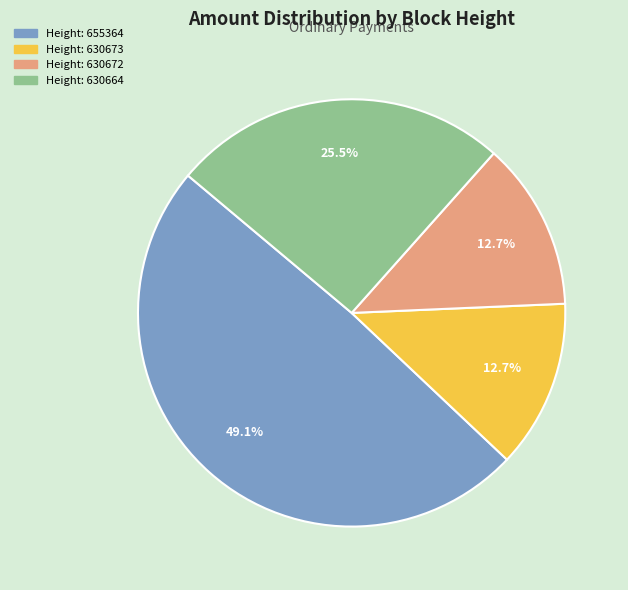

Does any single category account for the majority?

No